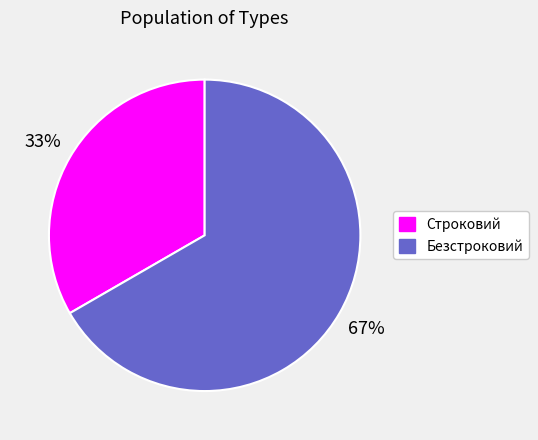

What is the ratio of the value at Безстроковий to the value at Строковий?

2.0